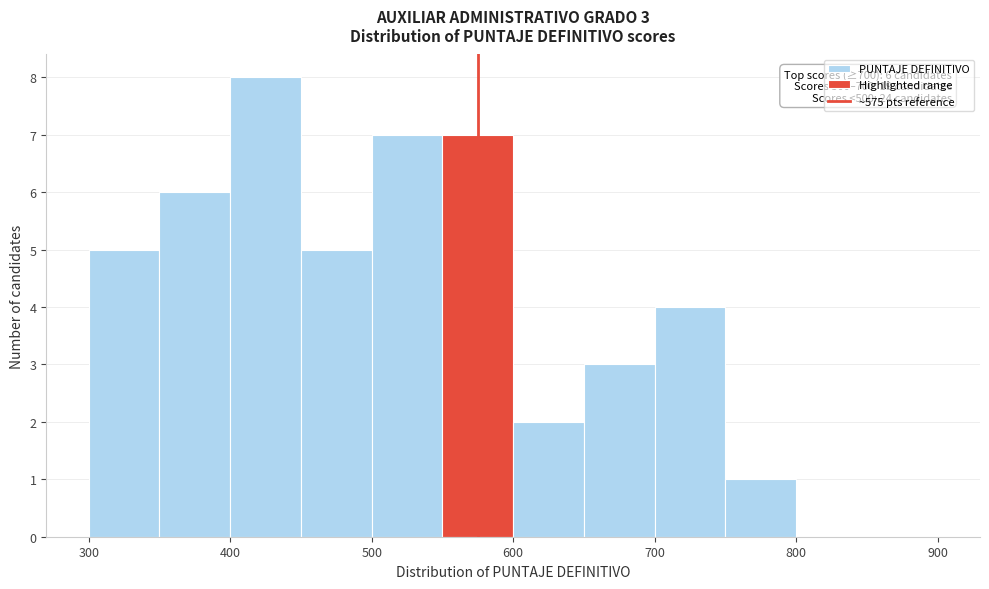

Which range on the x-axis has the tallest bar?

400 to 450